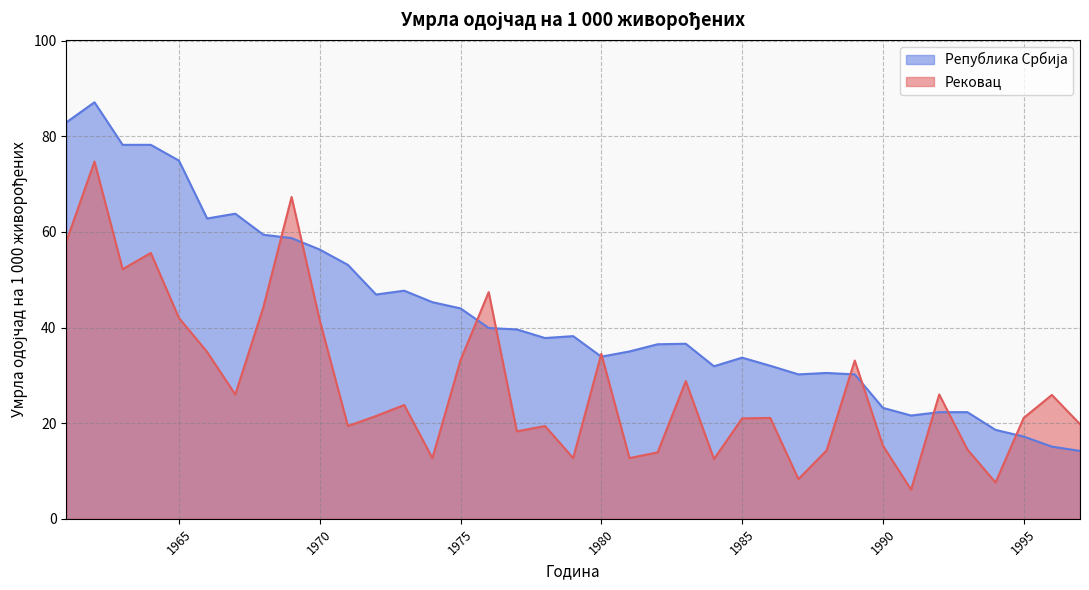

Reading left to right, transcribe all the data shown in this chart.

Рековац: 1961=58.0	1962=74.7	1963=52.2	1964=55.6	1965=42.0	1966=34.9	1967=26.0	1968=44.3	1969=67.3	1970=41.5	1971=19.4	1972=21.5	1973=23.8	1974=12.7	1975=33.2	1976=47.4	1977=18.3	1978=19.4	1979=12.7	1980=34.5	1981=12.7	1982=13.9	1983=28.8	1984=12.5	1985=21.0	1986=21.1	1987=8.3	1988=14.3	1989=33.1	1990=15.3	1991=6.1	1992=26.0	1993=14.5	1994=7.6	1995=21.1	1996=25.9	1997=19.8
Република Србија: 1961=82.9	1962=87.1	1963=78.2	1964=78.2	1965=74.9	1966=62.8	1967=63.8	1968=59.4	1969=58.7	1970=56.3	1971=53.1	1972=46.9	1973=47.7	1974=45.3	1975=44.0	1976=39.9	1977=39.6	1978=37.8	1979=38.2	1980=33.9	1981=35.0	1982=36.5	1983=36.6	1984=31.9	1985=33.7	1986=32.0	1987=30.2	1988=30.5	1989=30.2	1990=23.2	1991=21.6	1992=22.3	1993=22.3	1994=18.6	1995=17.2	1996=15.1	1997=14.2